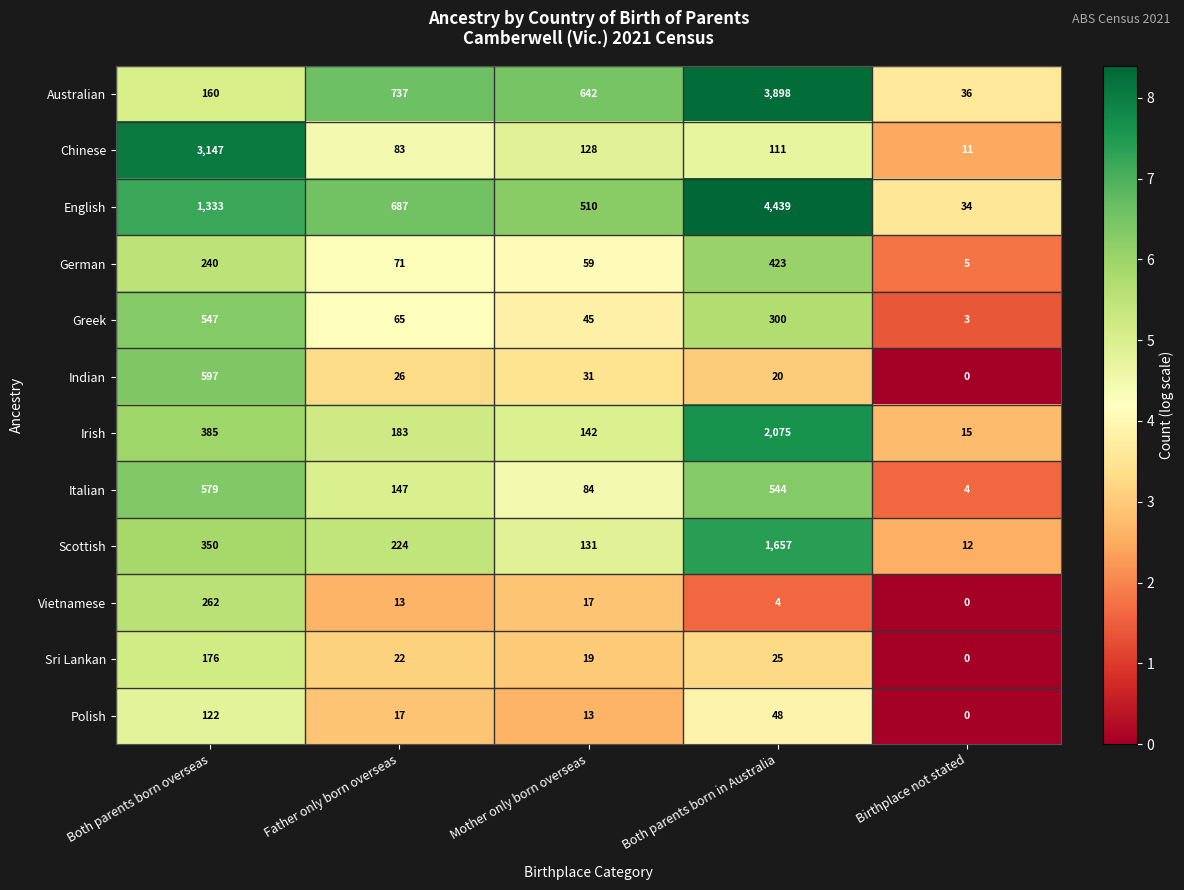

List the labels in order of Scottish value, smallest first.

Birthplace not stated, Mother only born overseas, Father only born overseas, Both parents born overseas, Both parents born in Australia